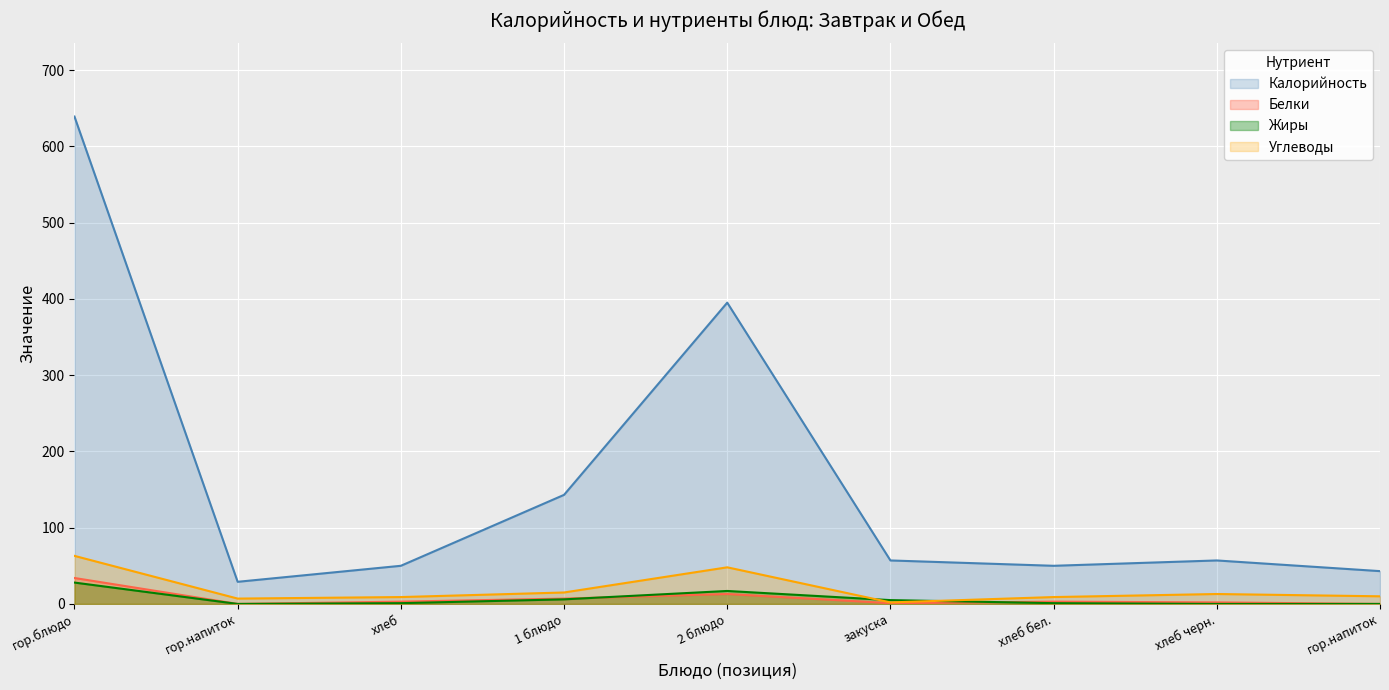

After their last crossing, which series has the higher values: Жиры or Белки?

Белки